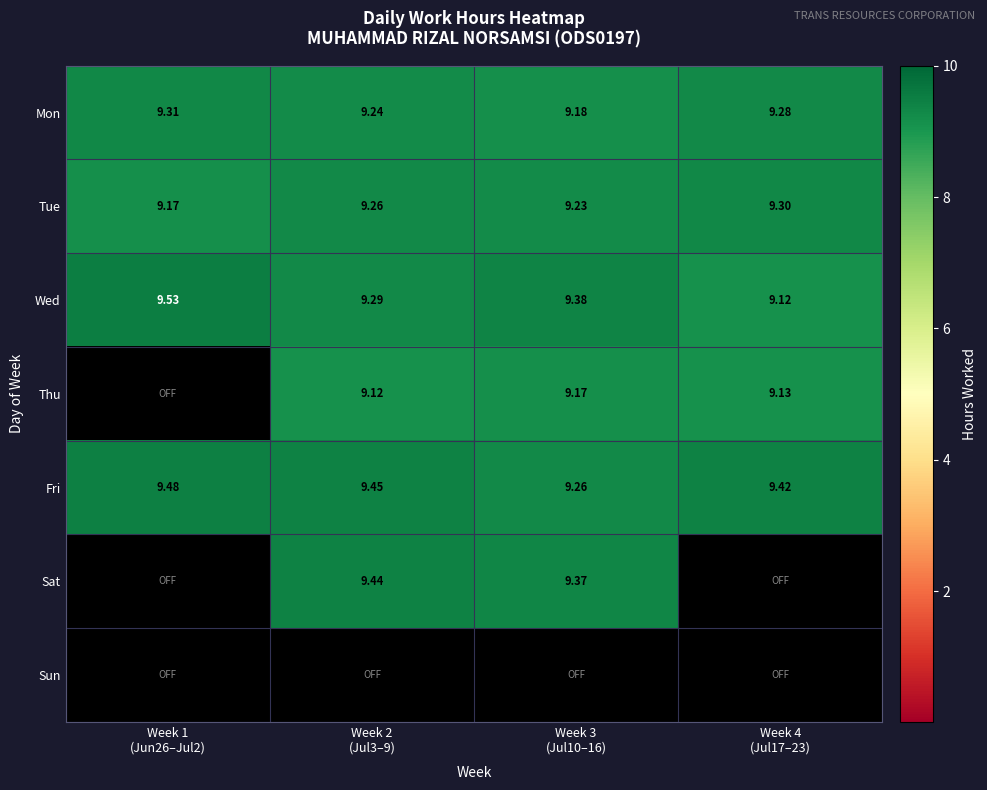

Where is Mon nearest to the value 9?

Week 3 (Jul10–16)